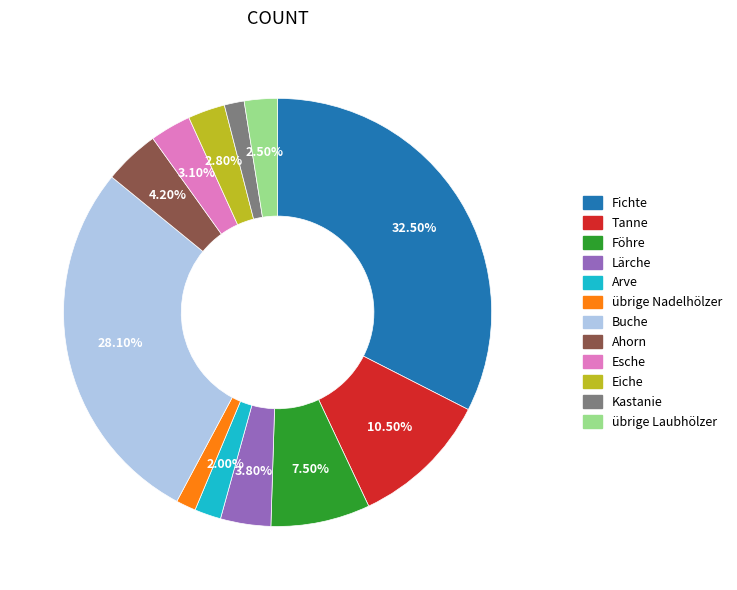

Combined, what portion of the pie is Ahorn and Tanne?

14.7%